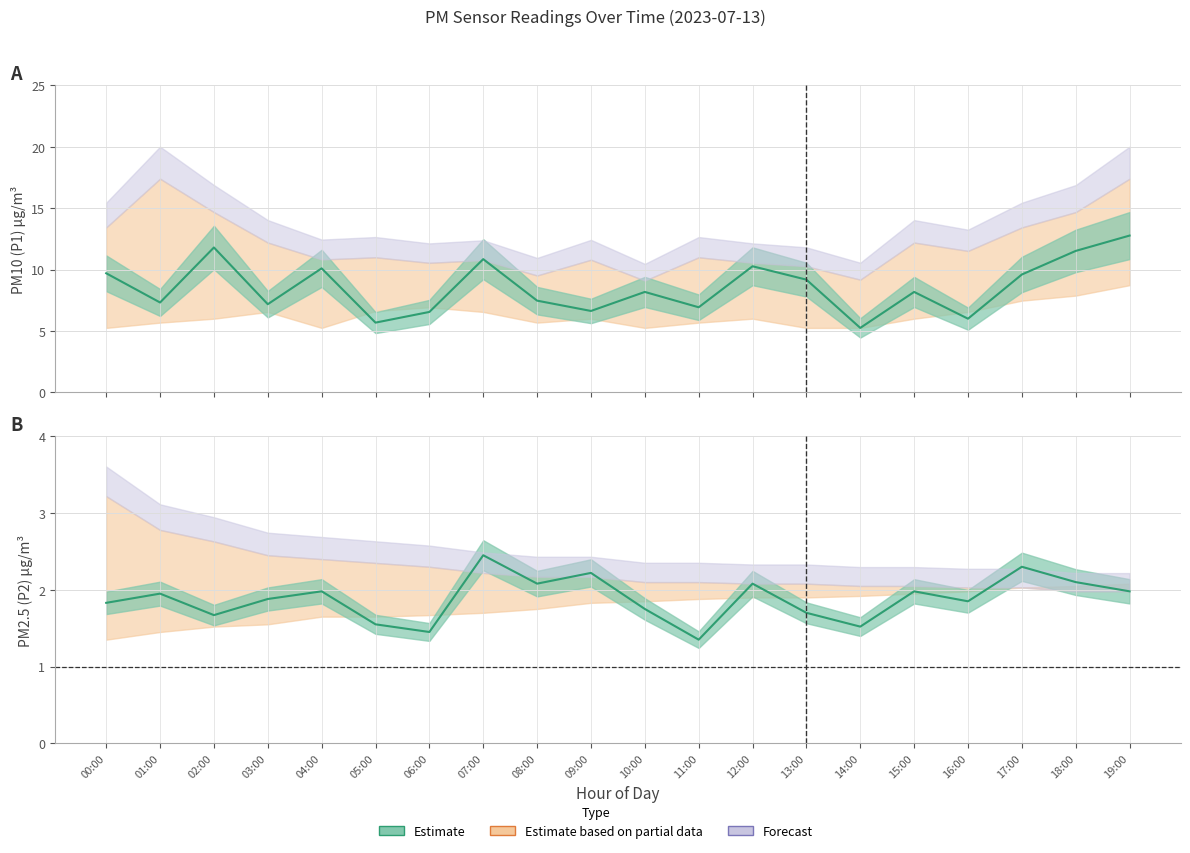

True or false: P2 has more than 2 interior local peaks.

True